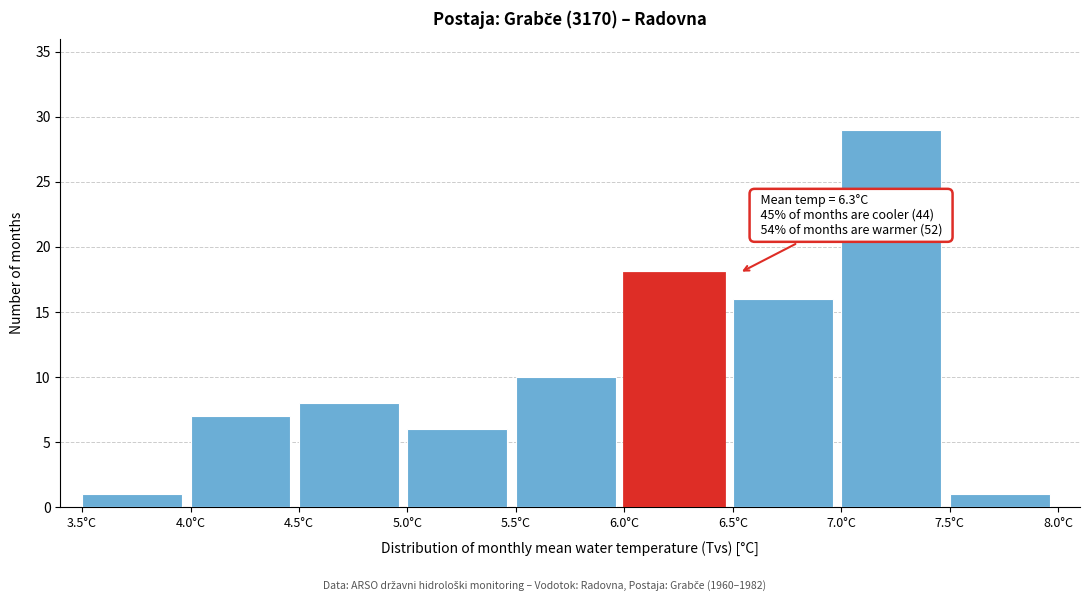

Which range on the x-axis has the tallest bar?

7.0 to 7.5